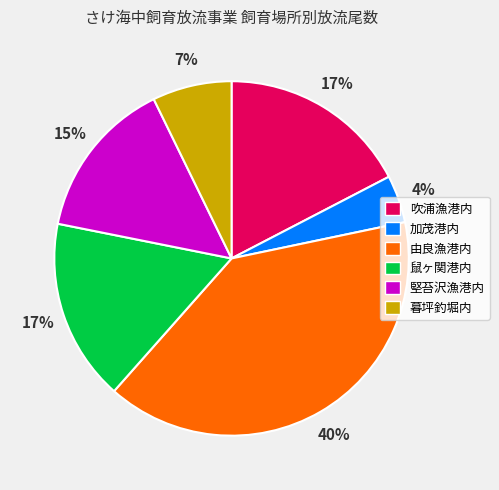

Does any single category account for the majority?

No